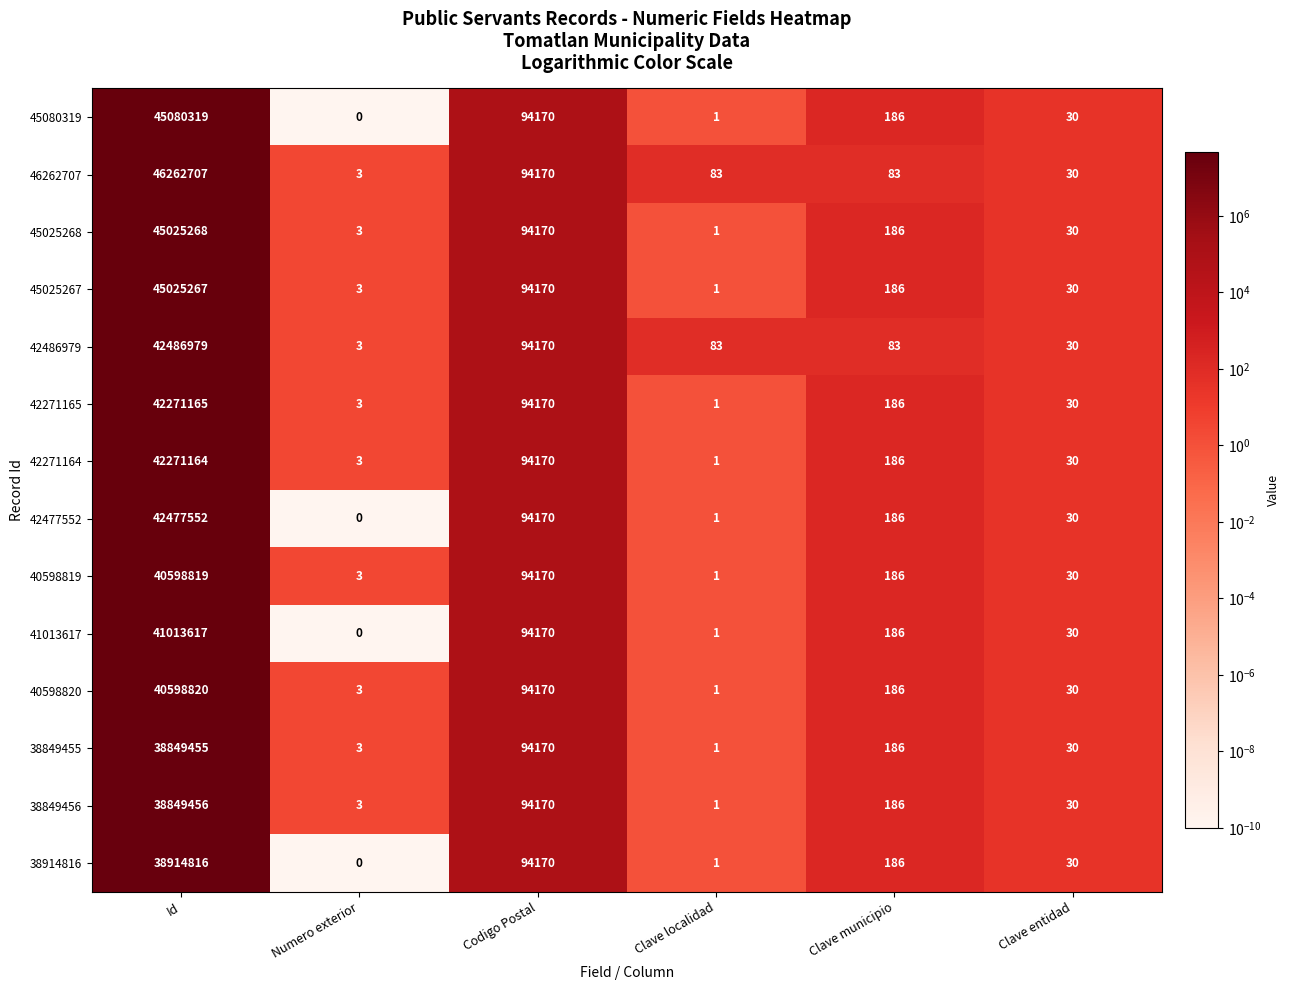

What is the total value across all series at Clave localidad?

178